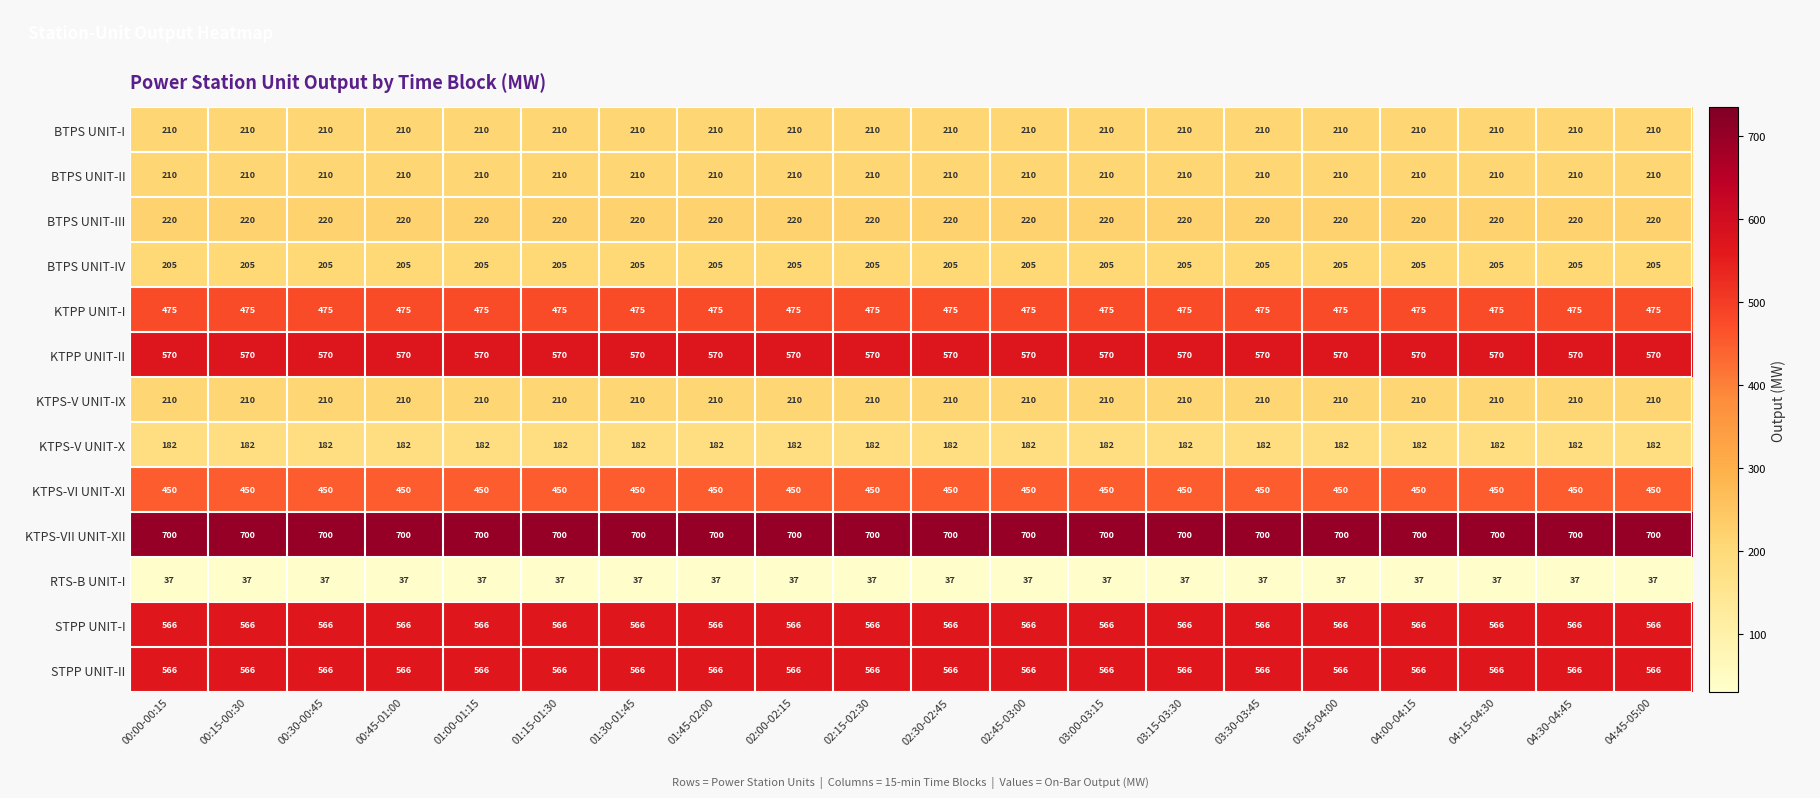

What is the sum of the BTPS UNIT-IV values at 04:30-04:45 and 03:00-03:15?

410